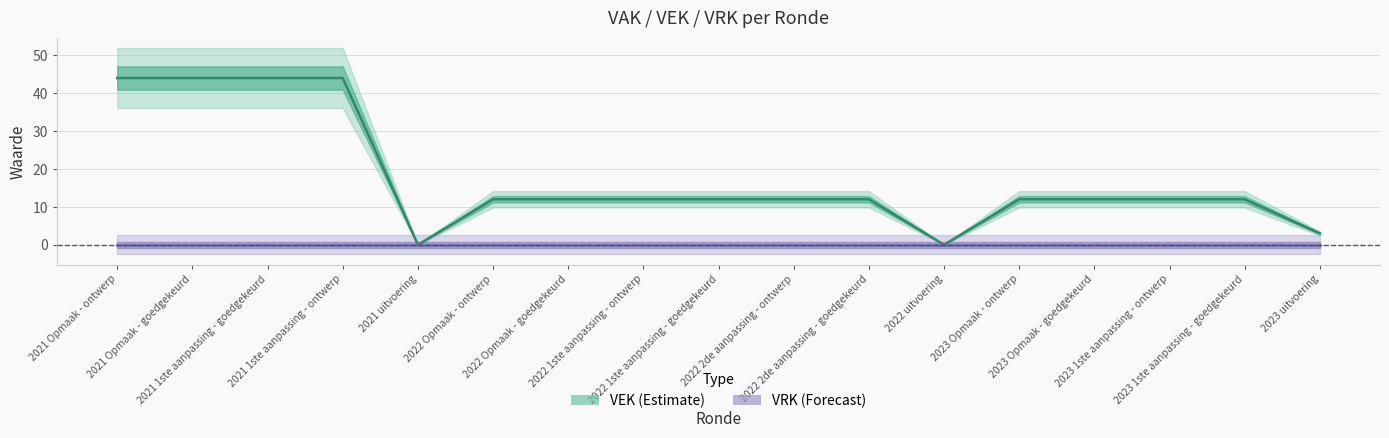

Between 2021 1ste aanpassing - goedgekeurd and 2022 2de aanpassing - ontwerp, which series saw the biggest shift?

VEK centre